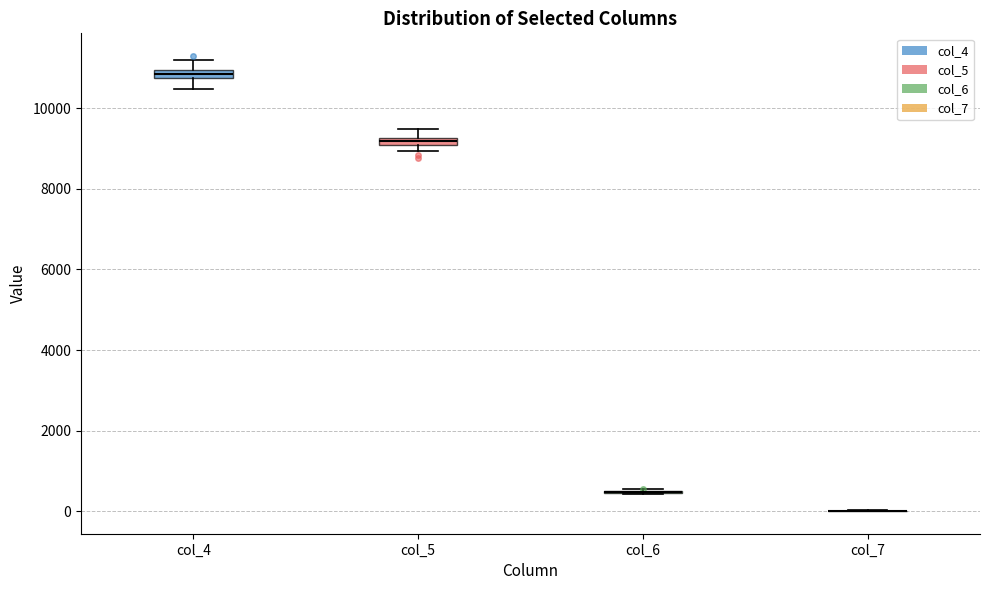

Where does the upper whisker of the box for col_4 end on the y-axis? The values are not printed on the chart, so give them approximately, as read against the axis.

11200